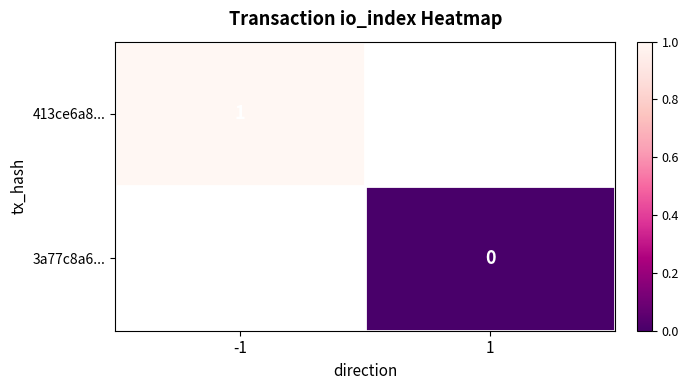

Is it true that 413ce6a8... equals 1 at -1?

True